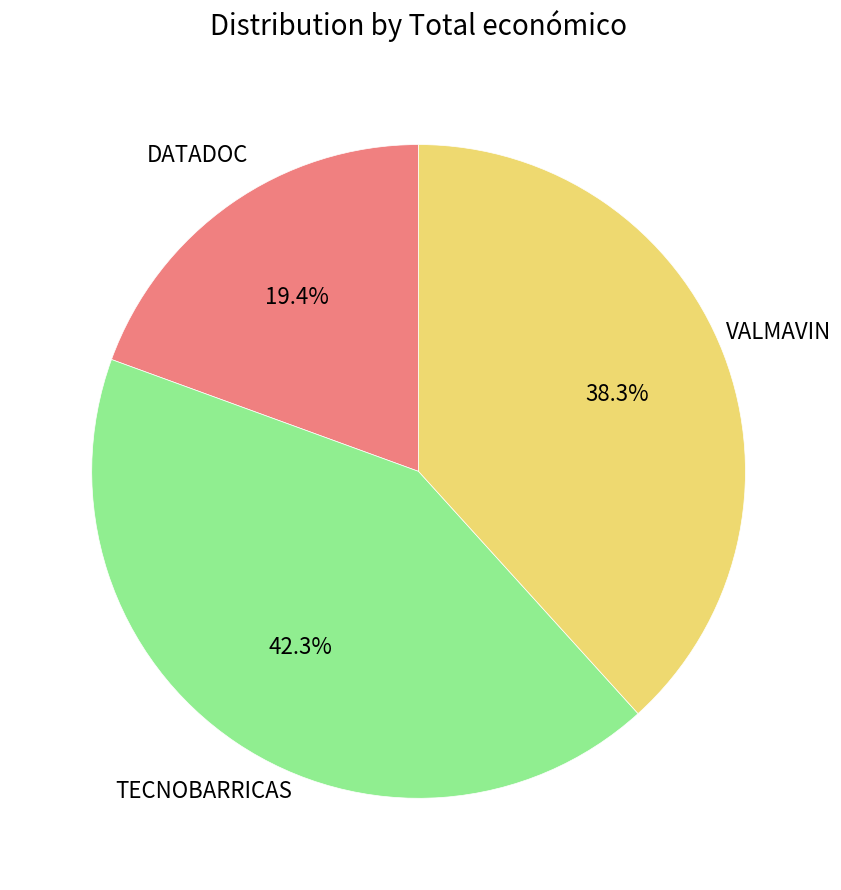

To the nearest percent, what is the difference between the largest and smallest slice percentages?

23%